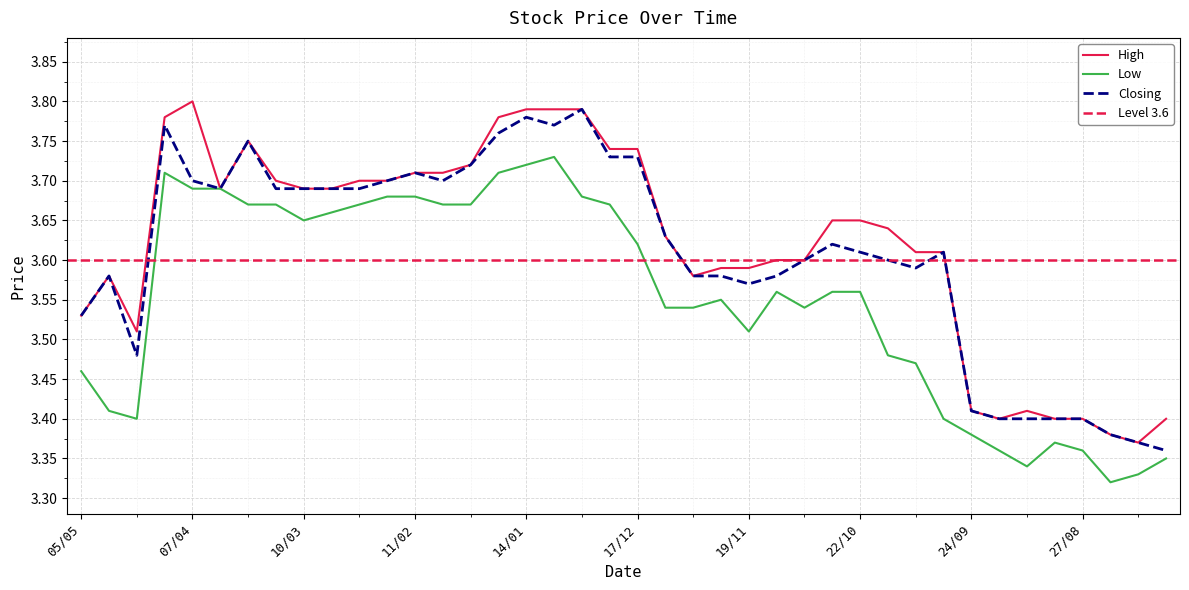

How many interior local valleys does the Low series have?

6